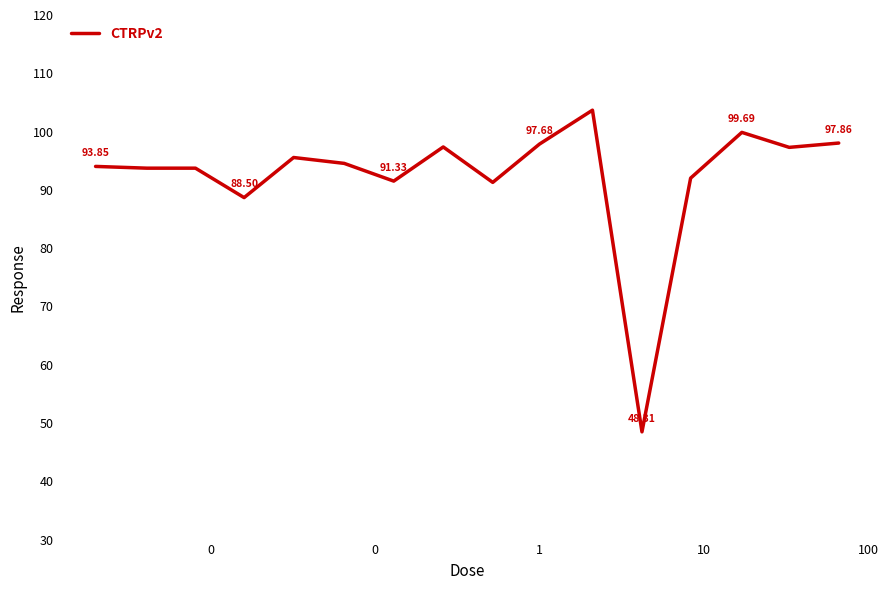

What is the difference between the maximum and minimum values?

55.2